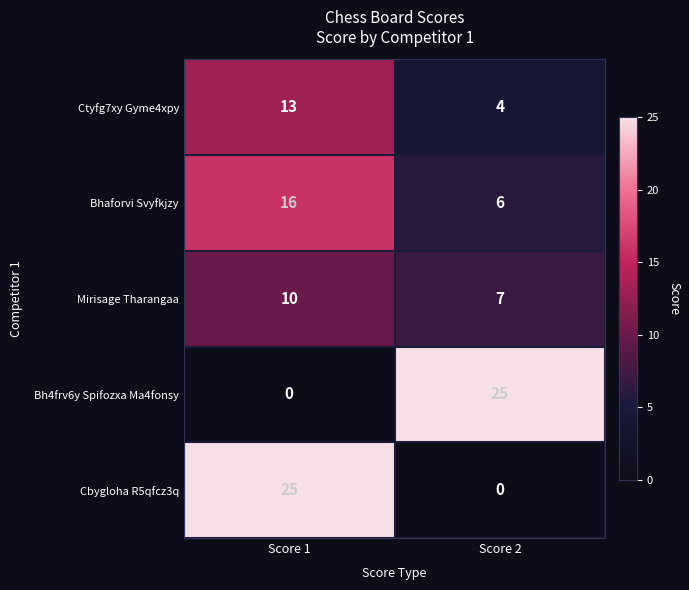

At which label is Ctyfg7xy Gyme4xpy closest to 8?

Score 2